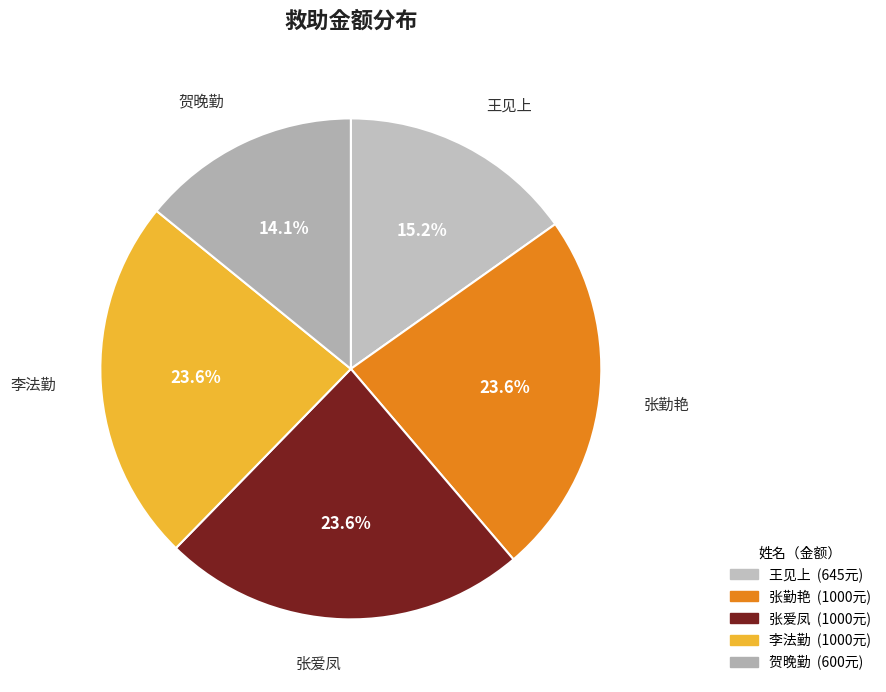

What percentage is the 王见上 slice, to the nearest percent?

15%